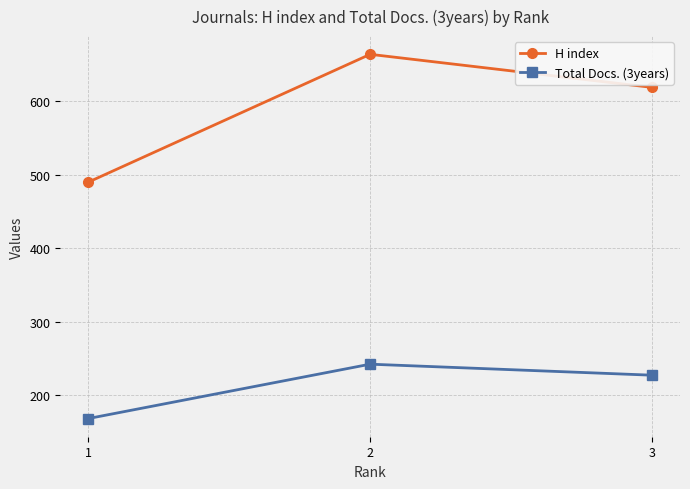

Reading left to right, transcribe all the data shown in this chart.

H index: 1=490	2=664	3=619
Total Docs. (3years): 1=168	2=242	3=227